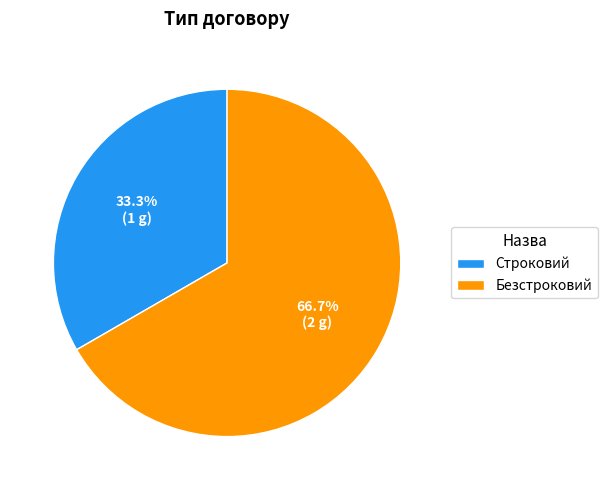

To the nearest percent, what is the difference between the largest and smallest slice percentages?

33%